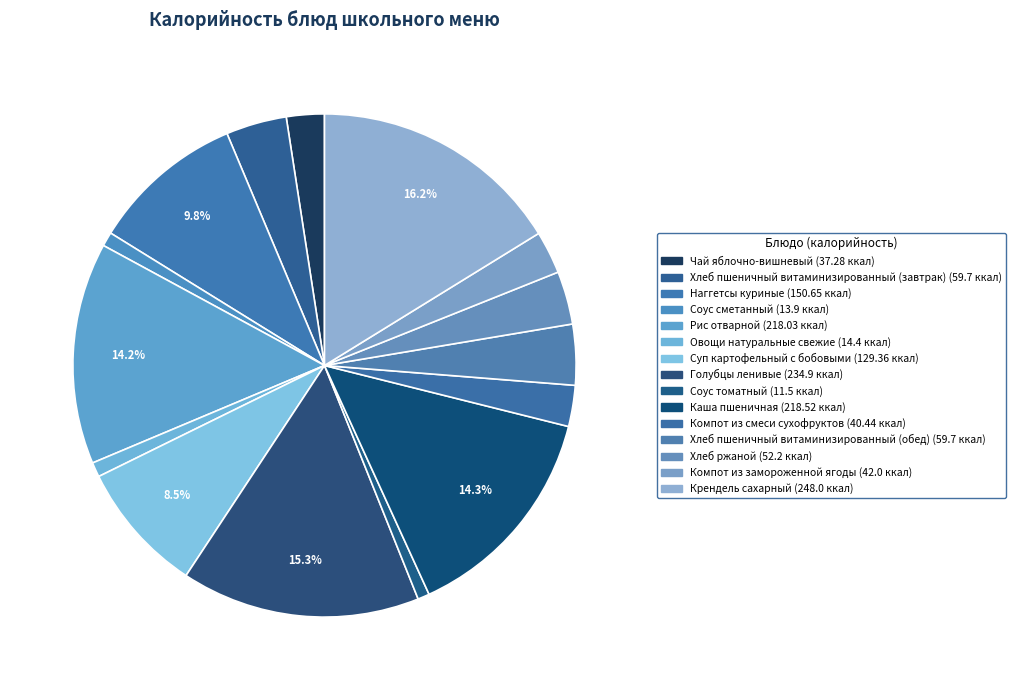

Which category has the smallest portion of the pie?

Соус томатный